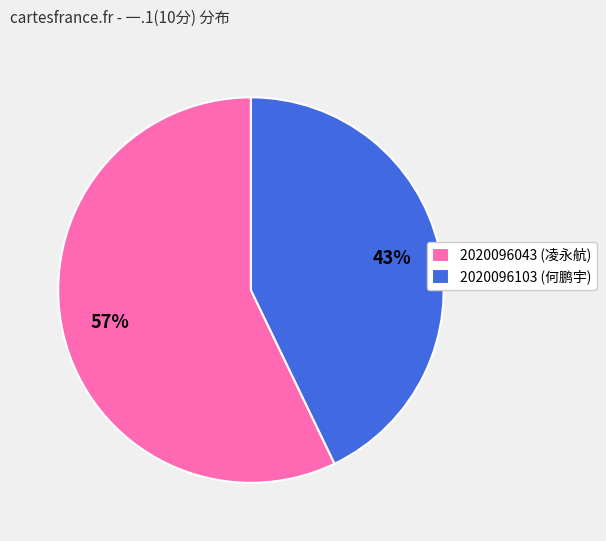

The 2020096103 slice represents 57% of the pie. True or false?

False